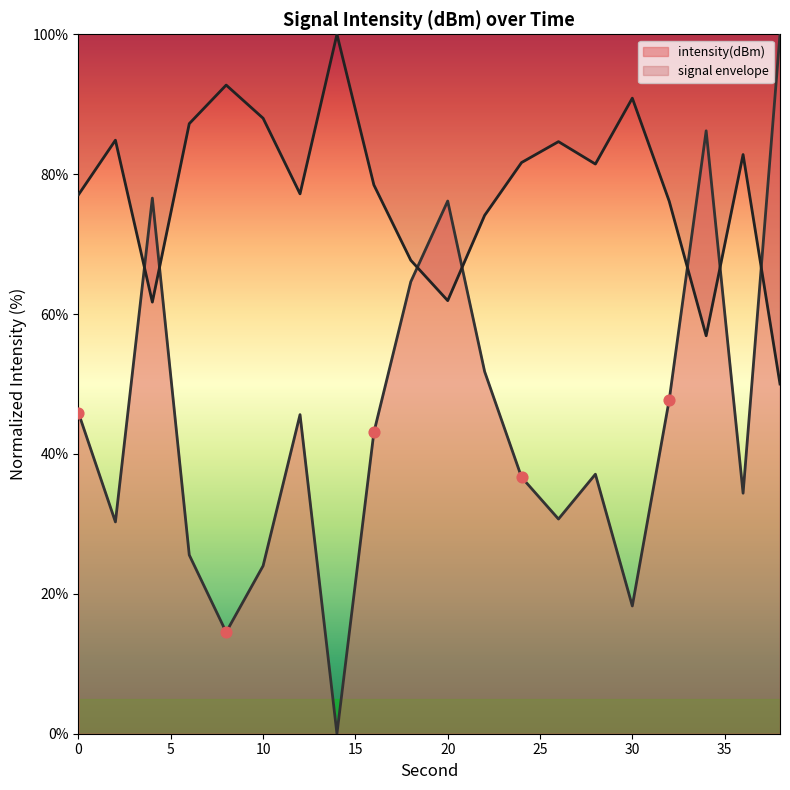

Between 0 and 14, which is larger?

14